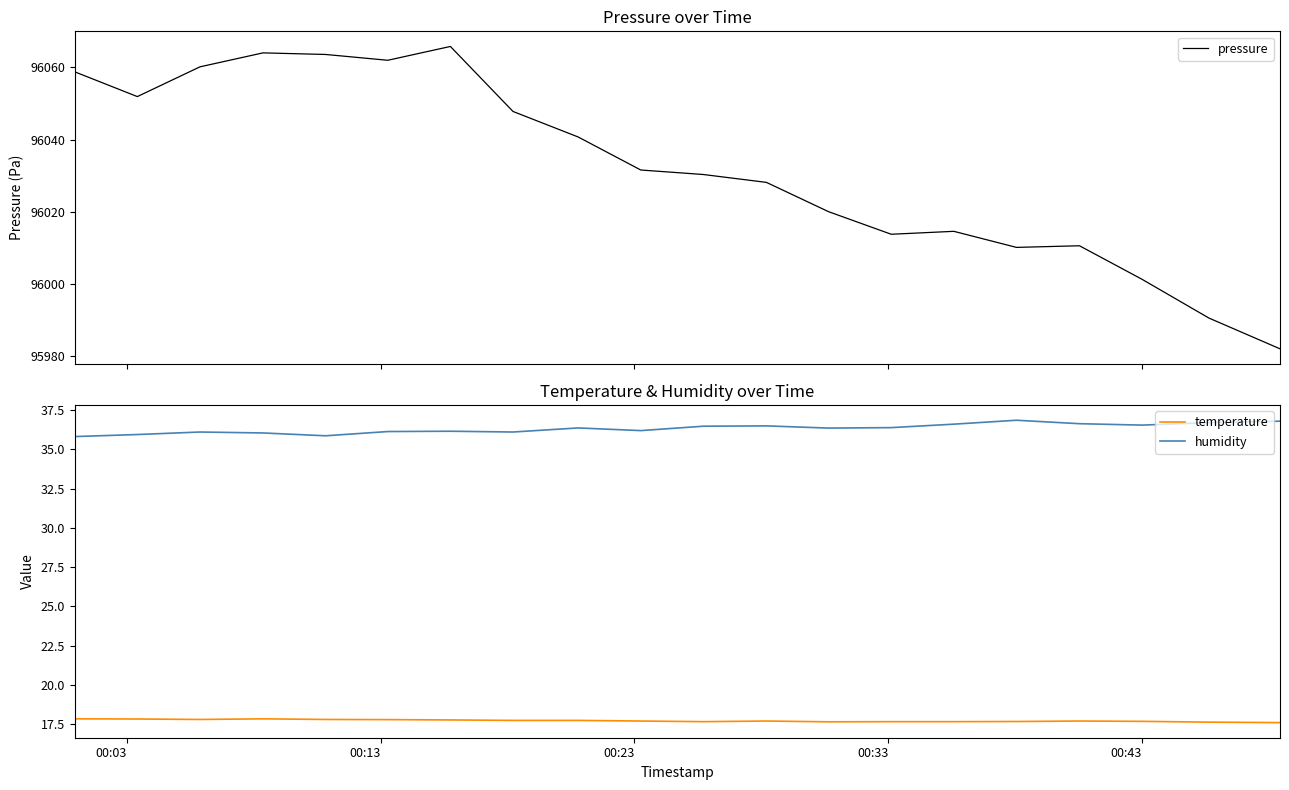

True or false: humidity and temperature cross at least once.

False